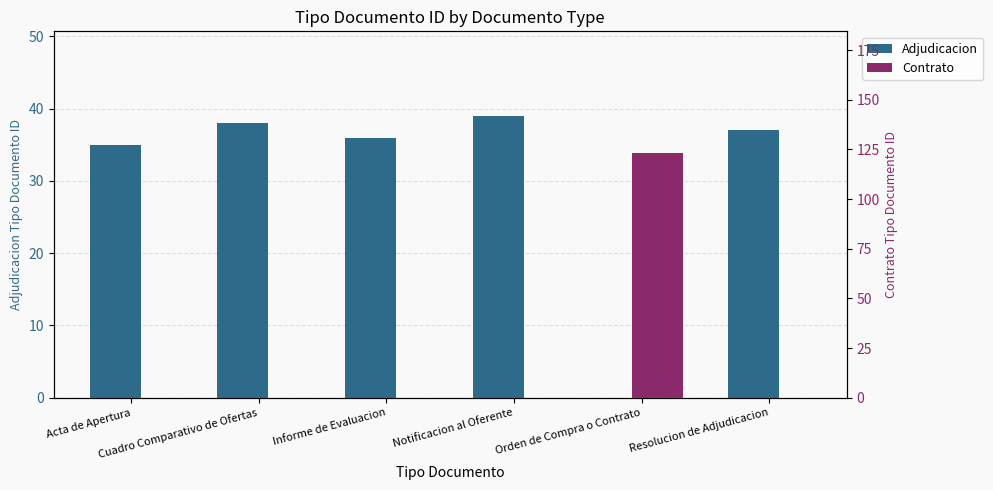

How many groups of bars are there?

6